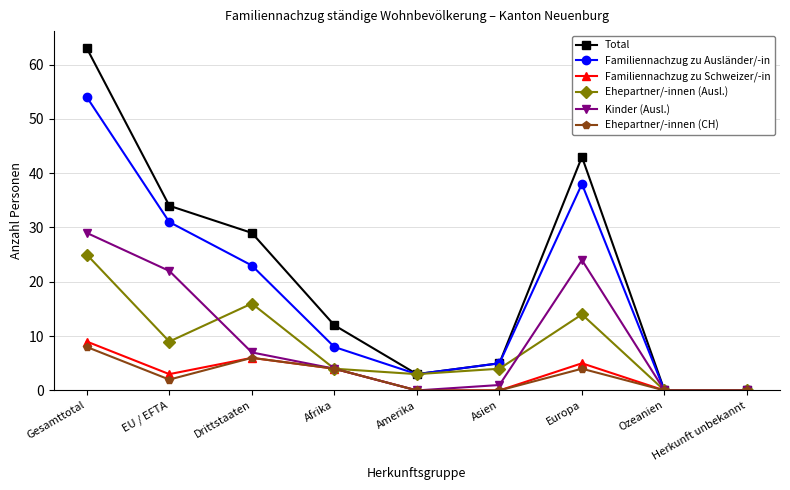

Is it true that Familiennachzug zu Ausländer/-in equals -18 at Ozeanien?

False